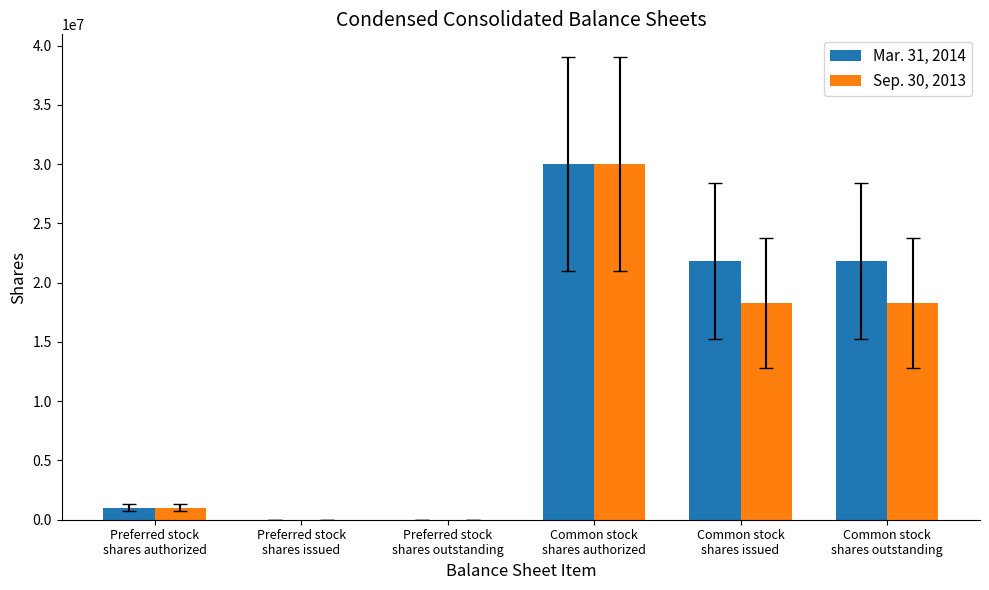

What is the maximum value shown in the chart?

30000000